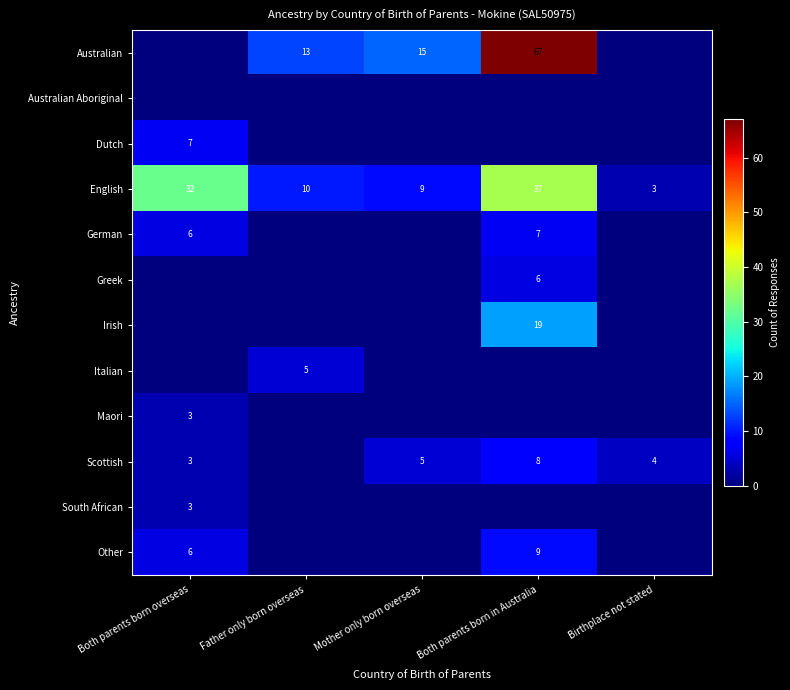

What is the sum of all English values?

91